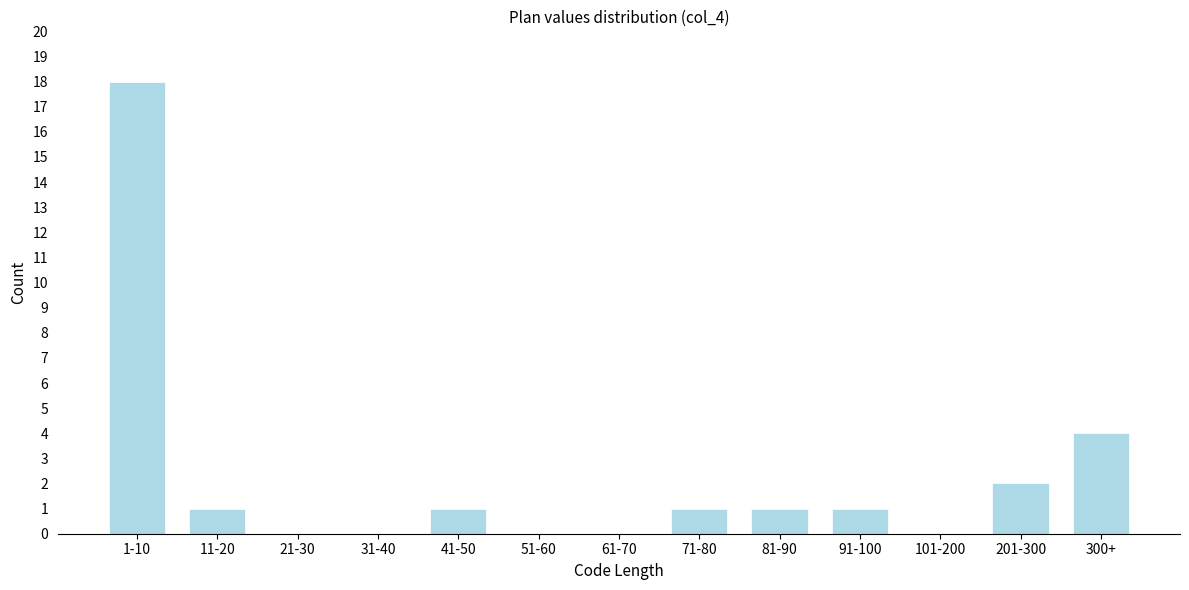

Reading left to right, what are all the values shown in this chart?

1-10=18	11-20=1	21-30=0	31-40=0	41-50=1	51-60=0	61-70=0	71-80=1	81-90=1	91-100=1	101-200=0	201-300=2	300+=4